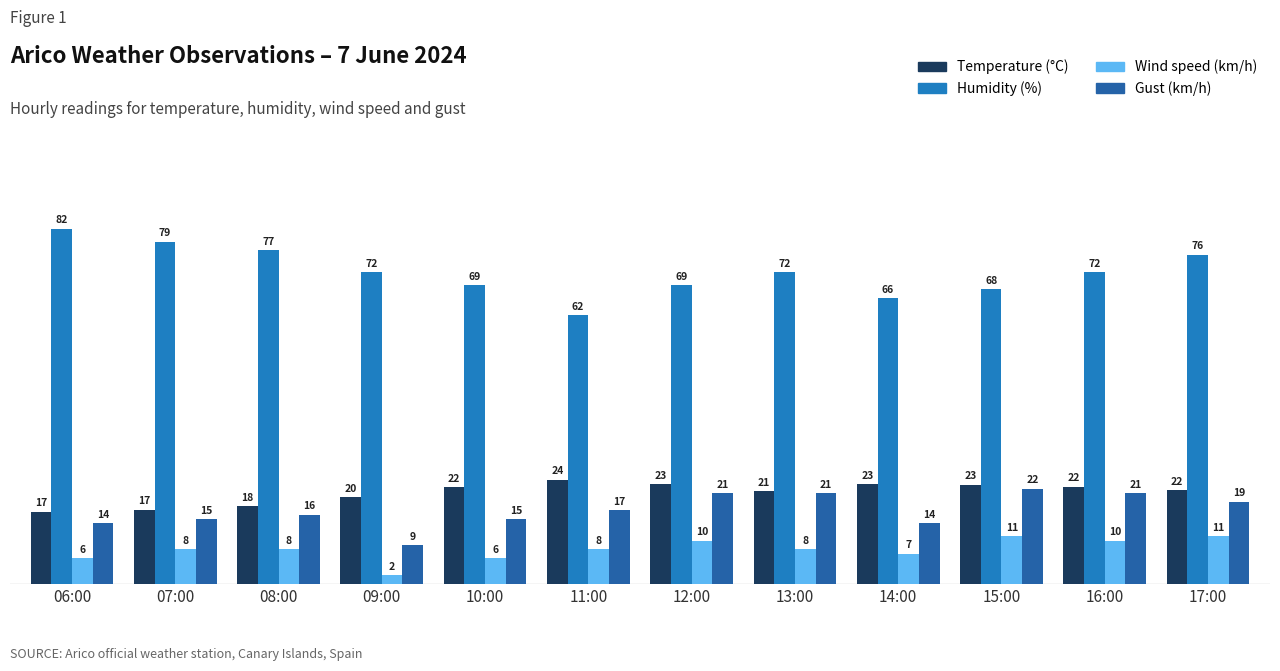

What is the spread (max minus min) of values at 15:00?

57.0